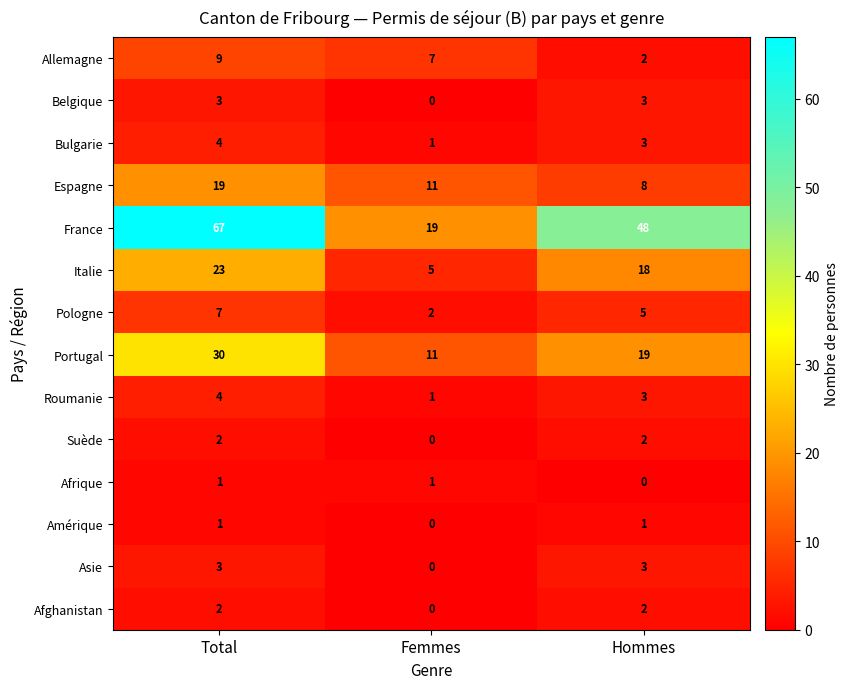

The value of Pologne at Hommes is 8. True or false?

False